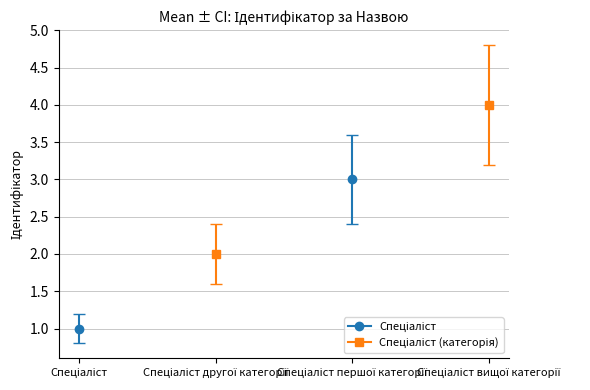

Count the number of values greater than 3.

1